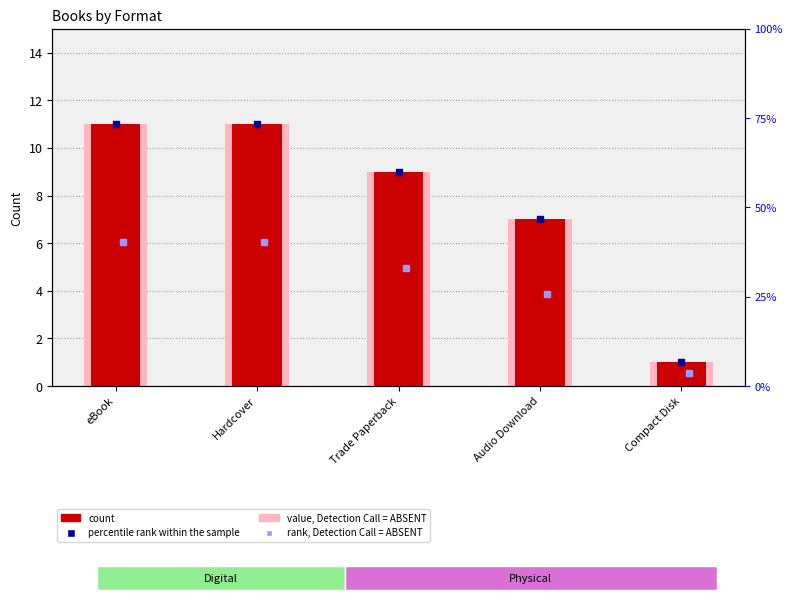

Which category has the highest value in the count series?

eBook